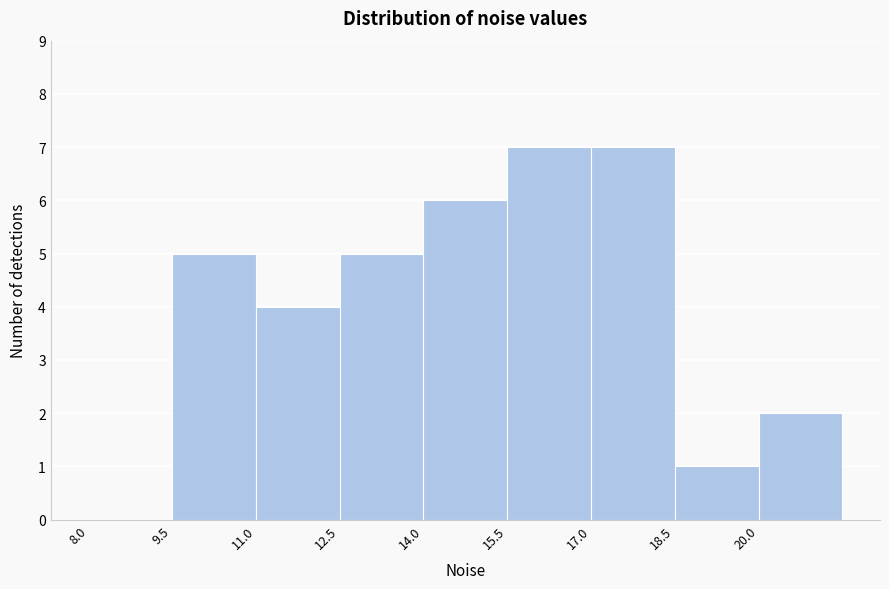

Reading left to right, transcribe this chart: for each bar, give the range it covers on the x-axis and its height. Neither the bar edges nor the heights are printed on the chart, so give them approximately, as read against the axes.

8.0 to 9.5: 0
9.5 to 11.0: 5
11.0 to 12.5: 4
12.5 to 14.0: 5
14.0 to 15.5: 6
15.5 to 17.0: 7
17.0 to 18.5: 7
18.5 to 20.0: 1
20.0 to 21.5: 2